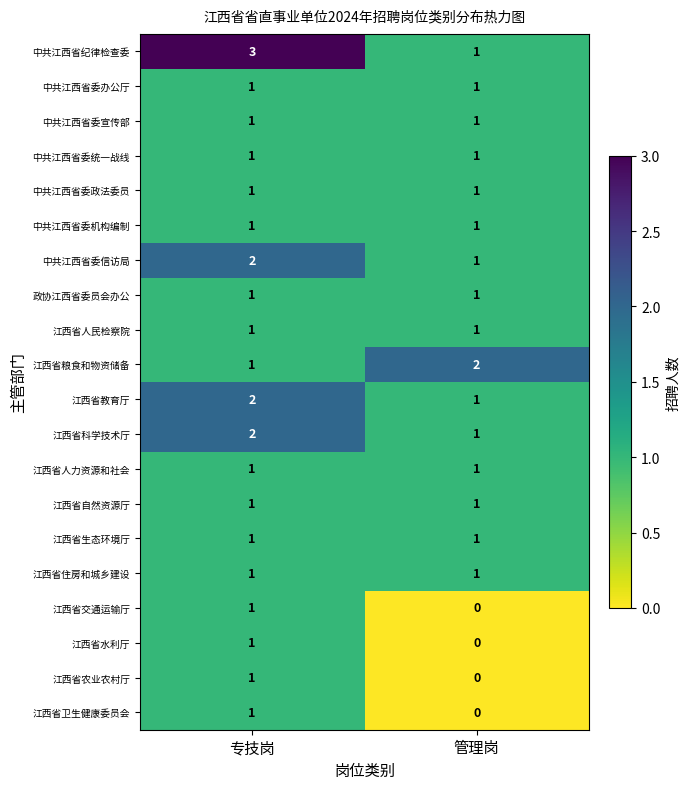

Which series changed the most between 专技岗 and 管理岗?

中共江西省纪律检查委